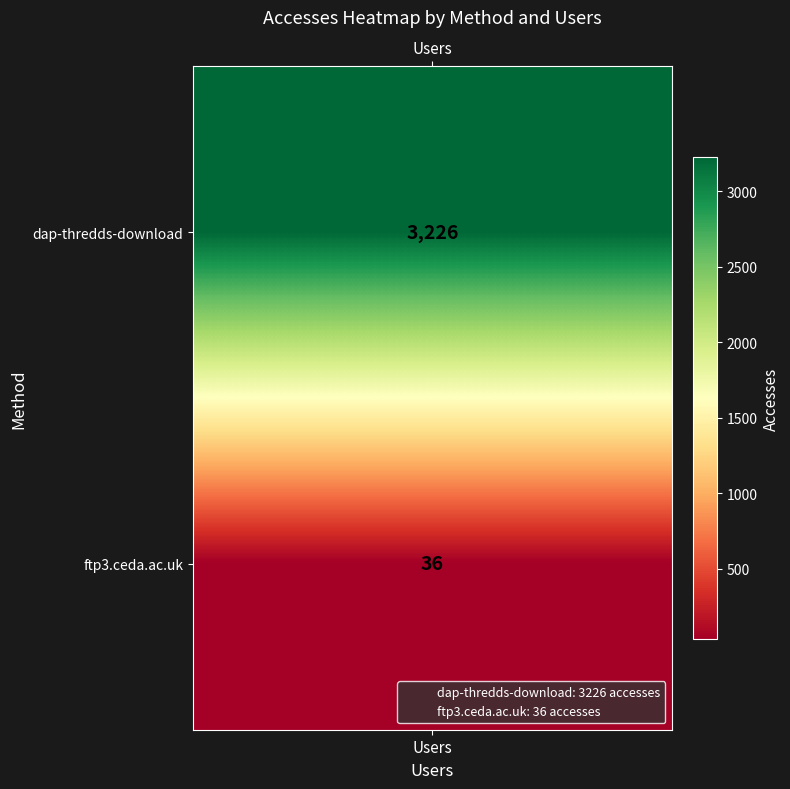

At which label is the value closest to 1631?

dap-thredds-download